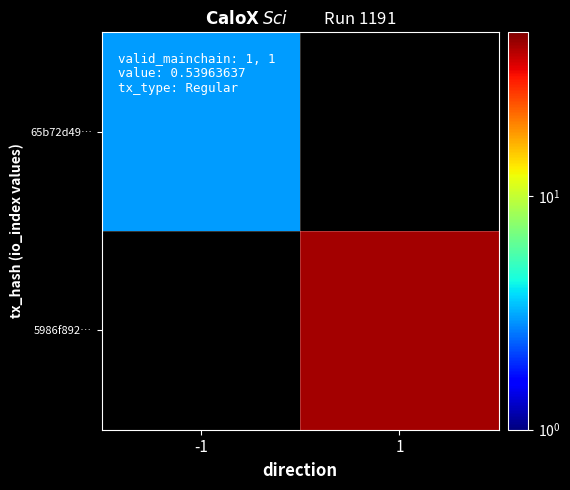

At which category does the chart reach its peak across all series?

1